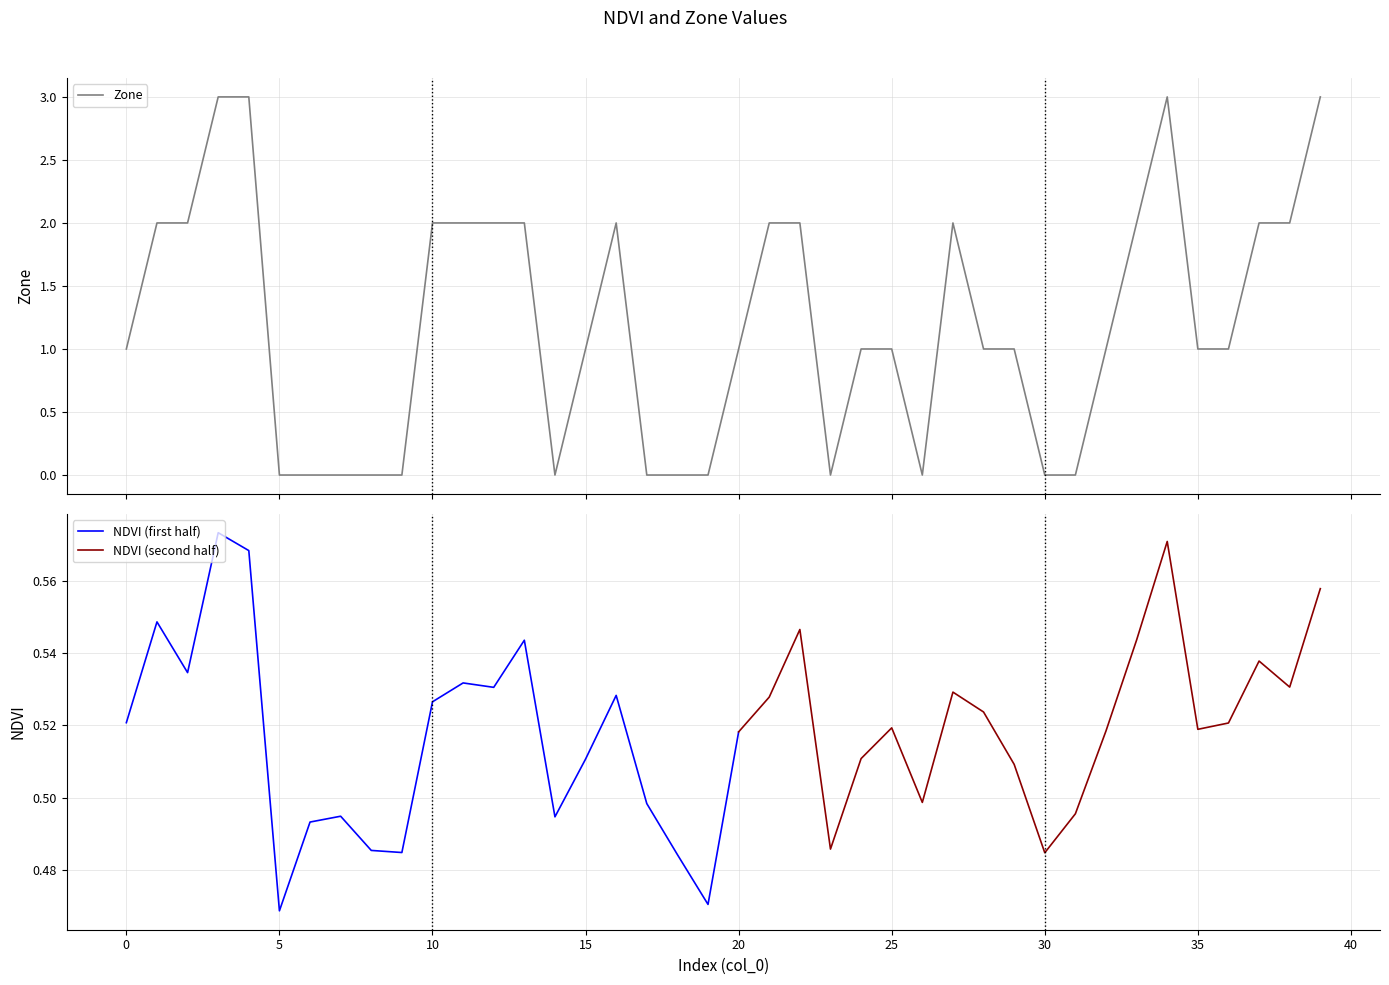

Between 29 and 22, which is larger?

22